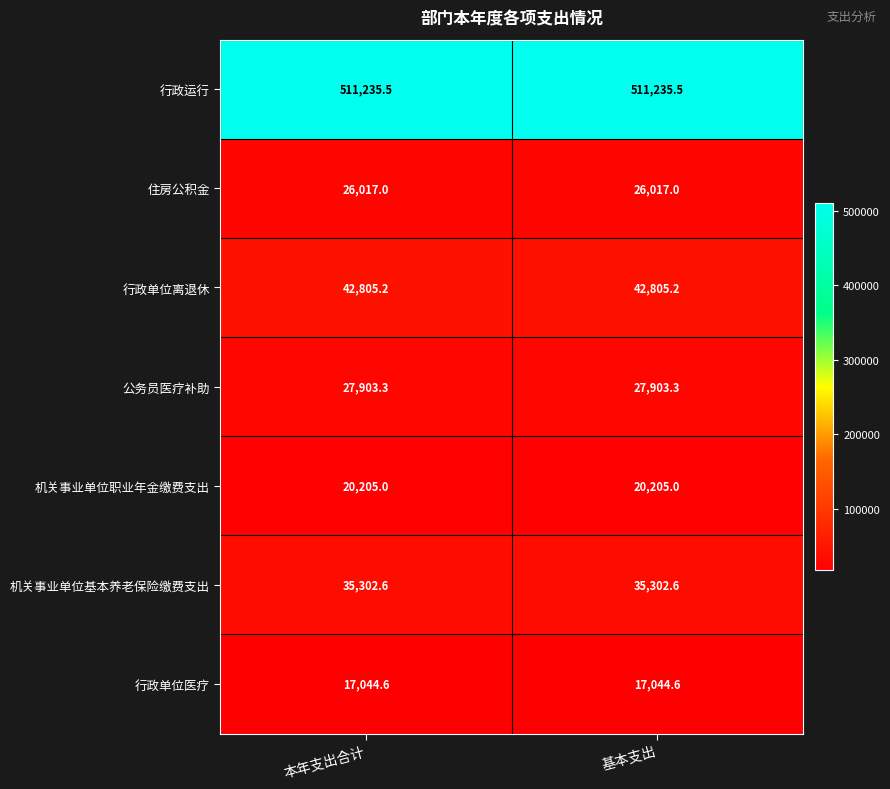

How many distinct data groups are displayed?

7